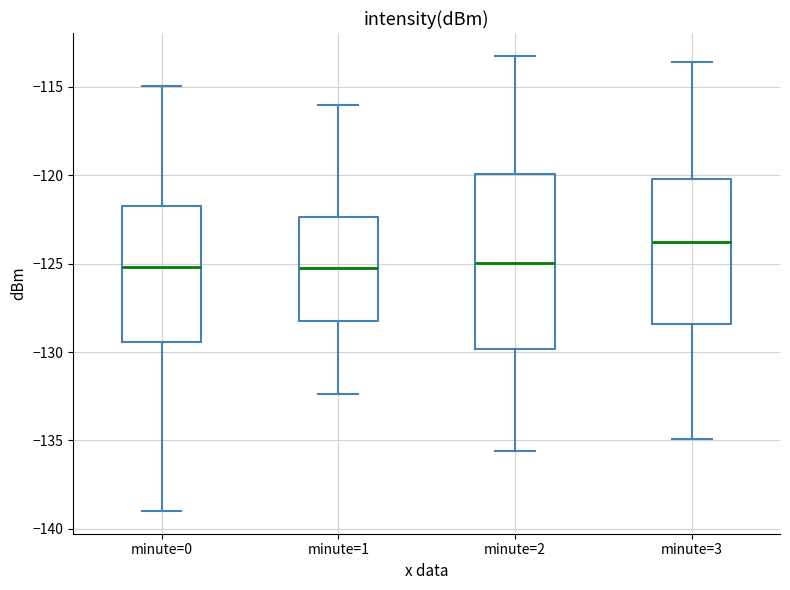

Reading left to right, transcribe this box plot: for each box, give where its median line is, the range the box spans, and where its two whiskers end, as read against the y-axis. The values are not printed on the chart, so give them approximately, as read against the axis.

minute=0: median -125.0, box -129.5 to -122.0, whiskers -139.0 to -115.0
minute=1: median -125.5, box -128.0 to -122.5, whiskers -132.5 to -116.0
minute=2: median -125.0, box -130.0 to -120.0, whiskers -135.5 to -113.0
minute=3: median -124.0, box -128.5 to -120.0, whiskers -135.0 to -113.5